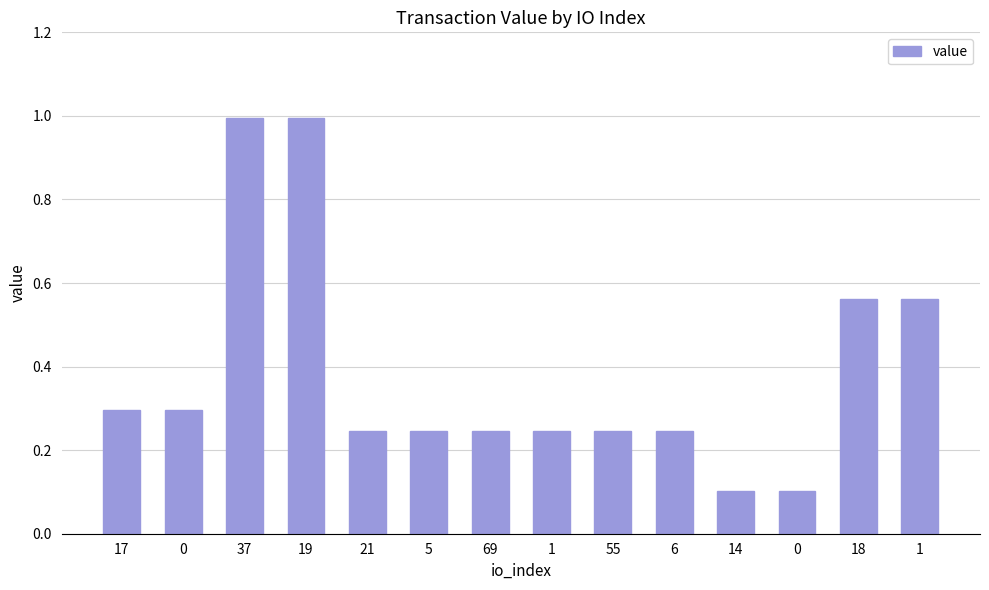

Is it true that the value at 14 is 0.0?

False